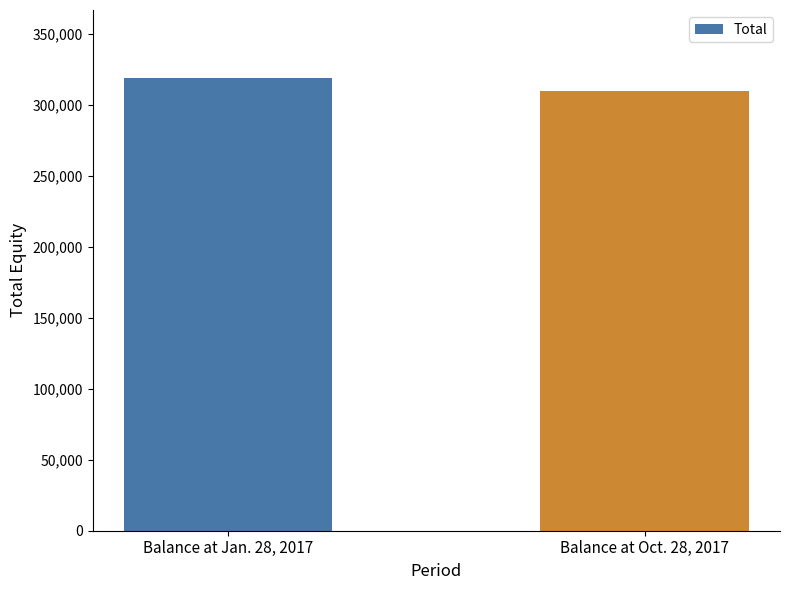

What is the maximum value shown in the chart?

318882